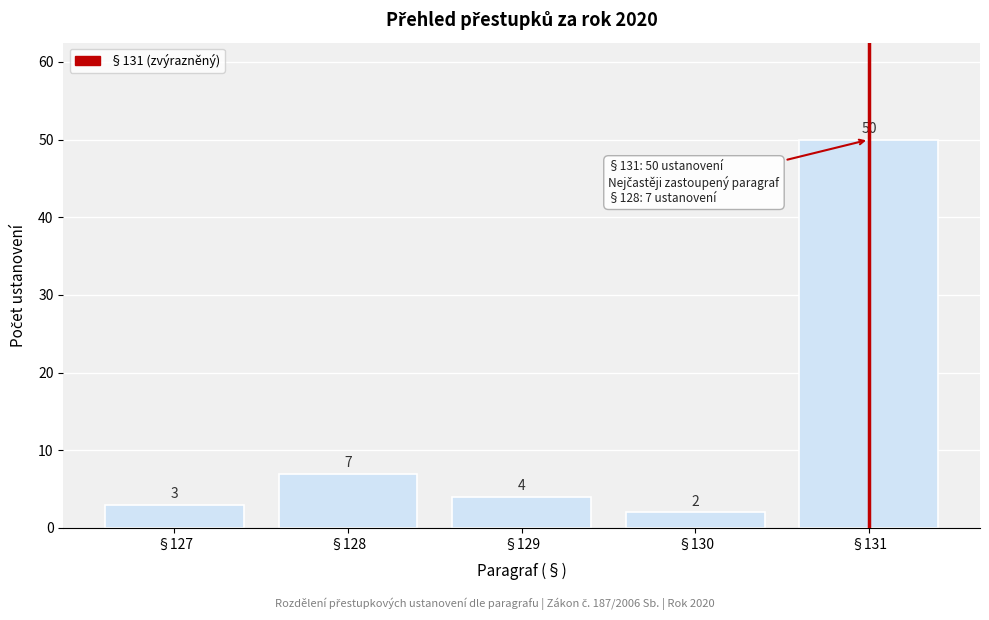

Reading left to right, transcribe all the data shown in this chart.

§127=3	§128=7	§129=4	§130=2	§131=50